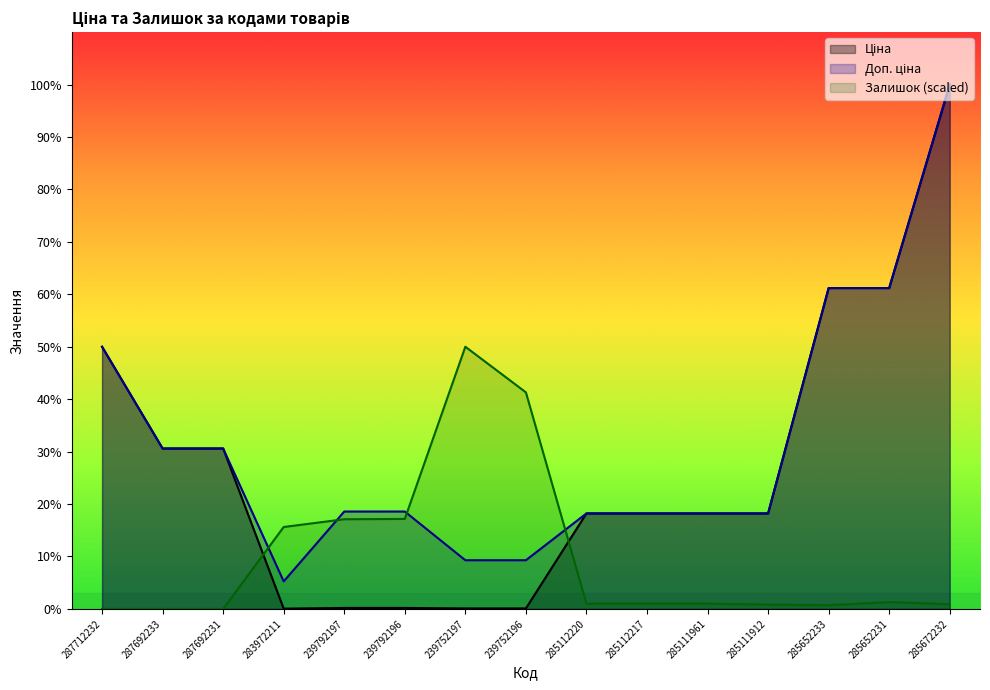

Which label corresponds to the largest value in the chart?

285672232